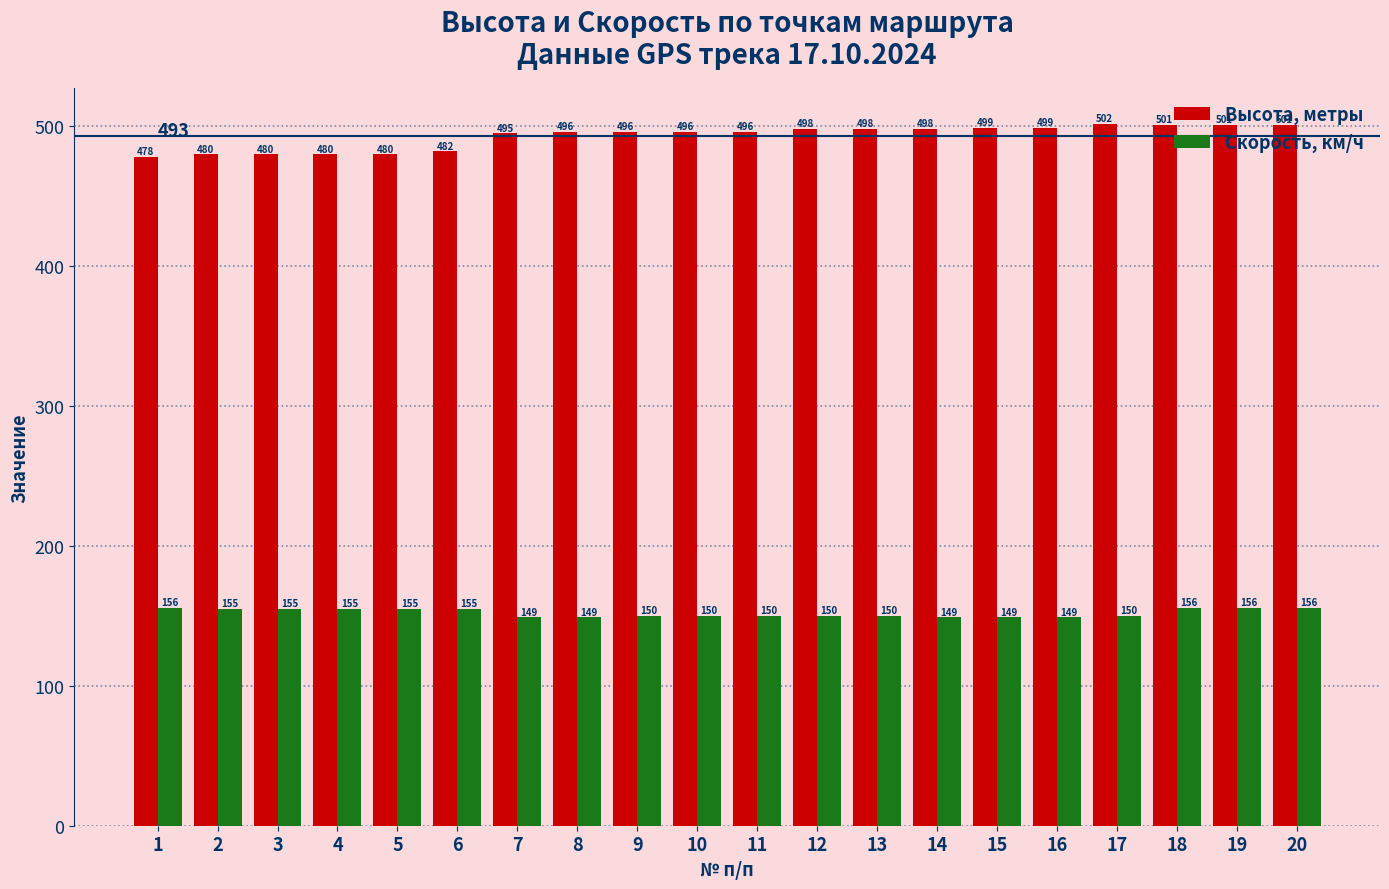

What are all the series names shown in the legend?

Высота, метры, Скорость, км/ч